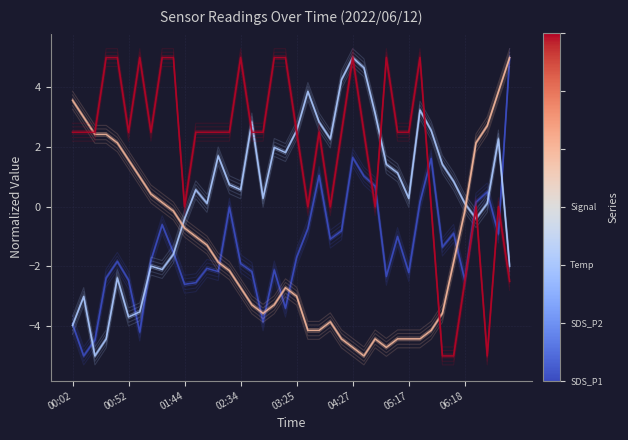

What is the difference between the Signal values at 23 and 33?

5.0